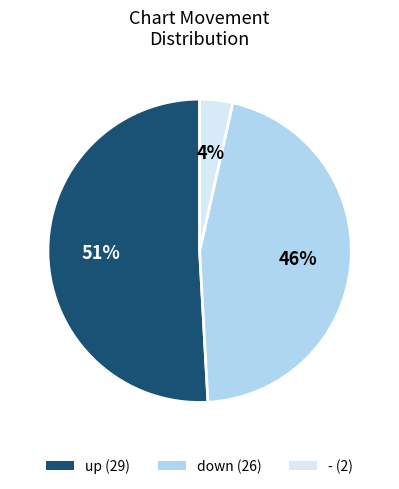

How many slices are in this pie chart?

3